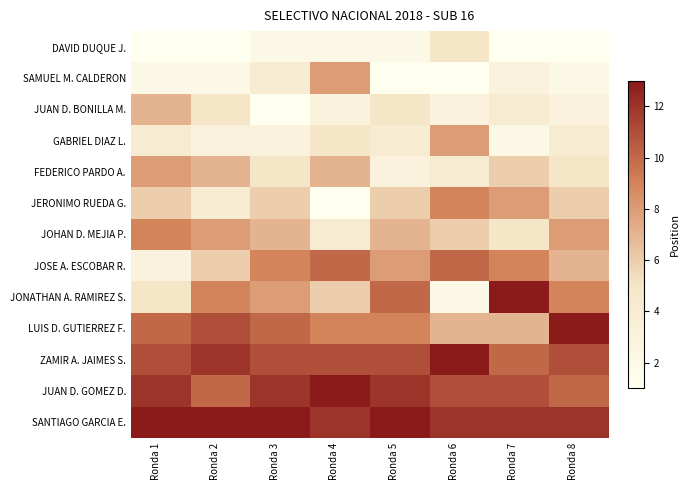

At which category is the sum across all series the highest?

Ronda 1